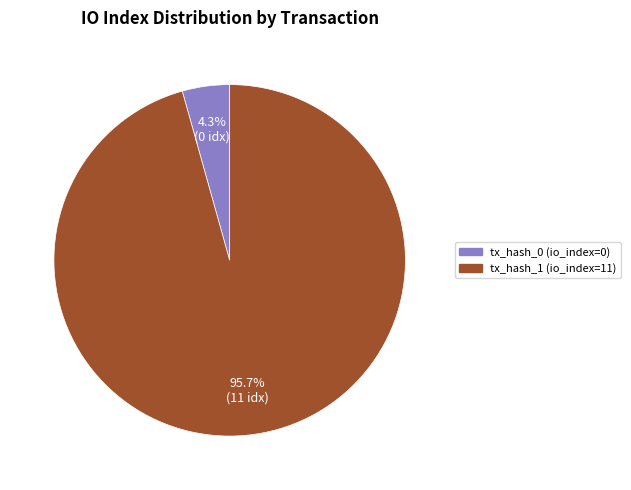

Count the number of slices in the pie.

2